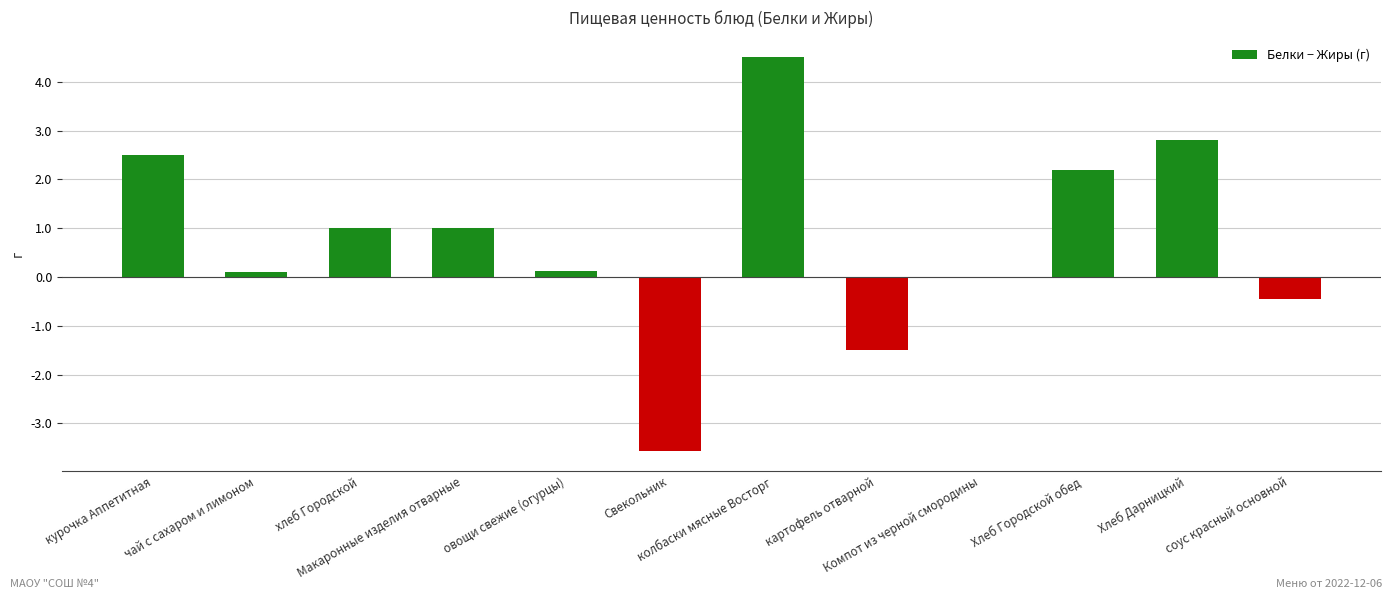

What is the maximum value shown in the chart?

4.5